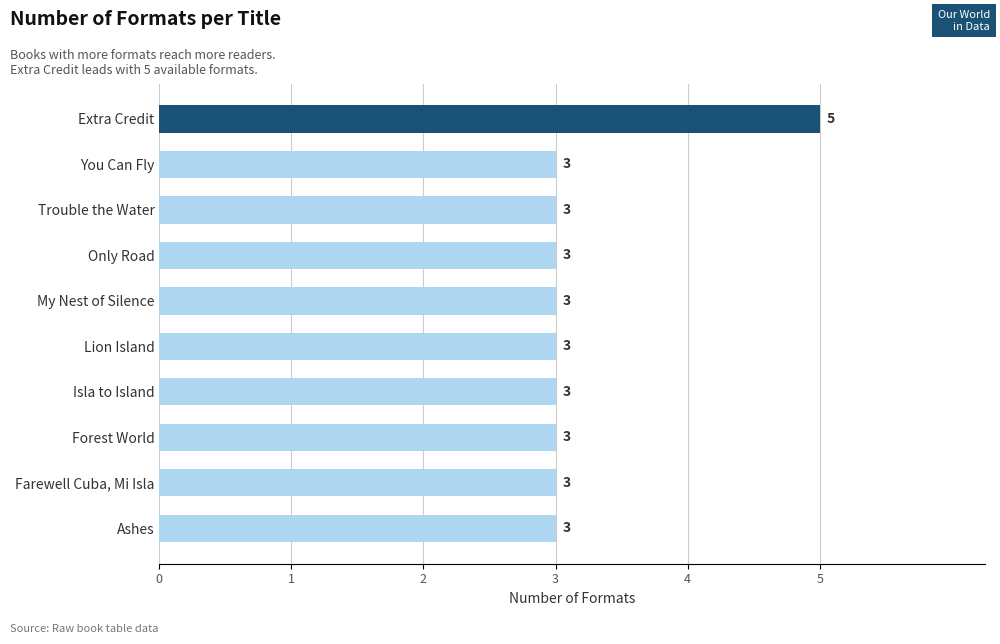

What is the ratio of the value at Isla to Island to the value at Ashes?

1.0